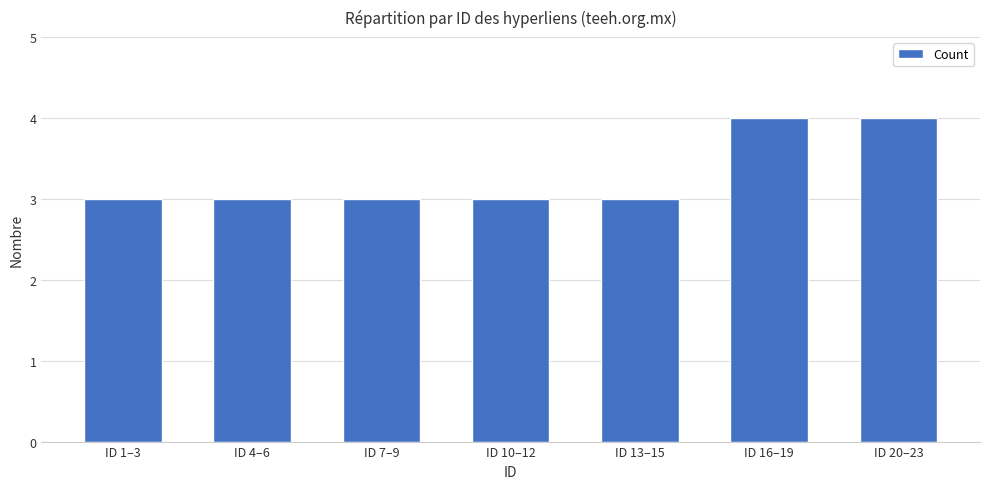

The value at ID 7–9 is 1. True or false?

False